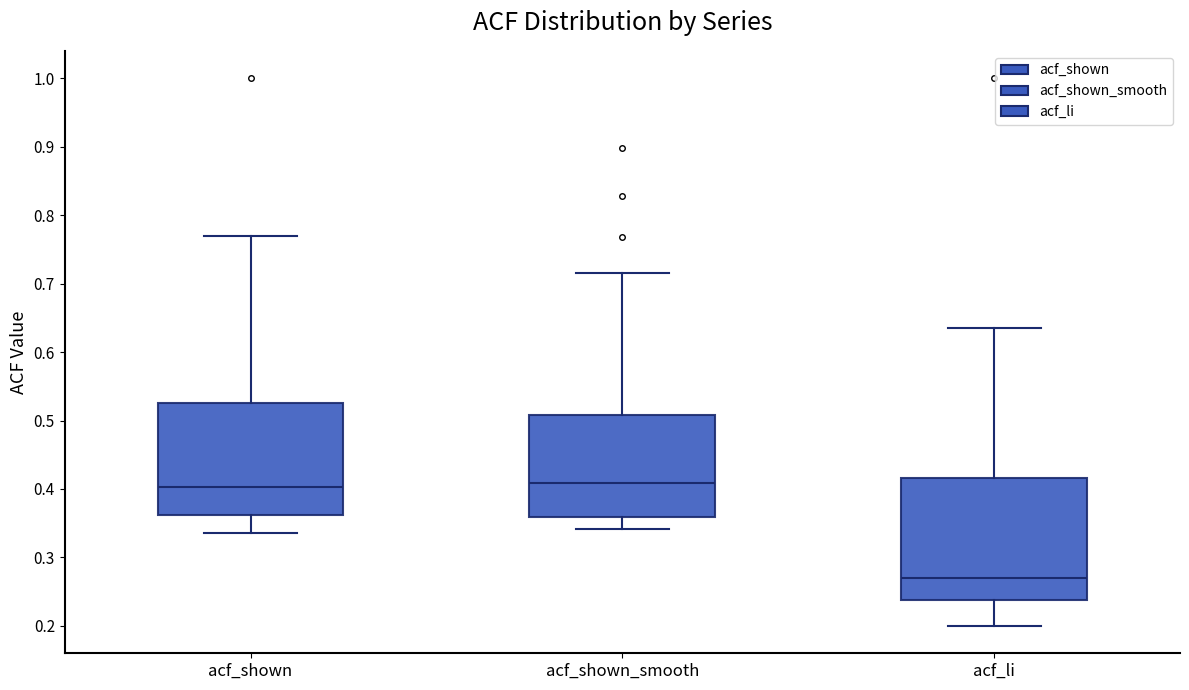

Reading left to right, read every box against the y-axis: the position of its median line, the range the box covers, and the ends of its whiskers. The values are not printed on the chart, so give them approximately, as read against the axis.

acf_shown: median 0.40, box 0.36 to 0.53, whiskers 0.34 to 0.77
acf_shown_smooth: median 0.41, box 0.36 to 0.51, whiskers 0.34 to 0.72
acf_li: median 0.27, box 0.24 to 0.42, whiskers 0.20 to 0.64